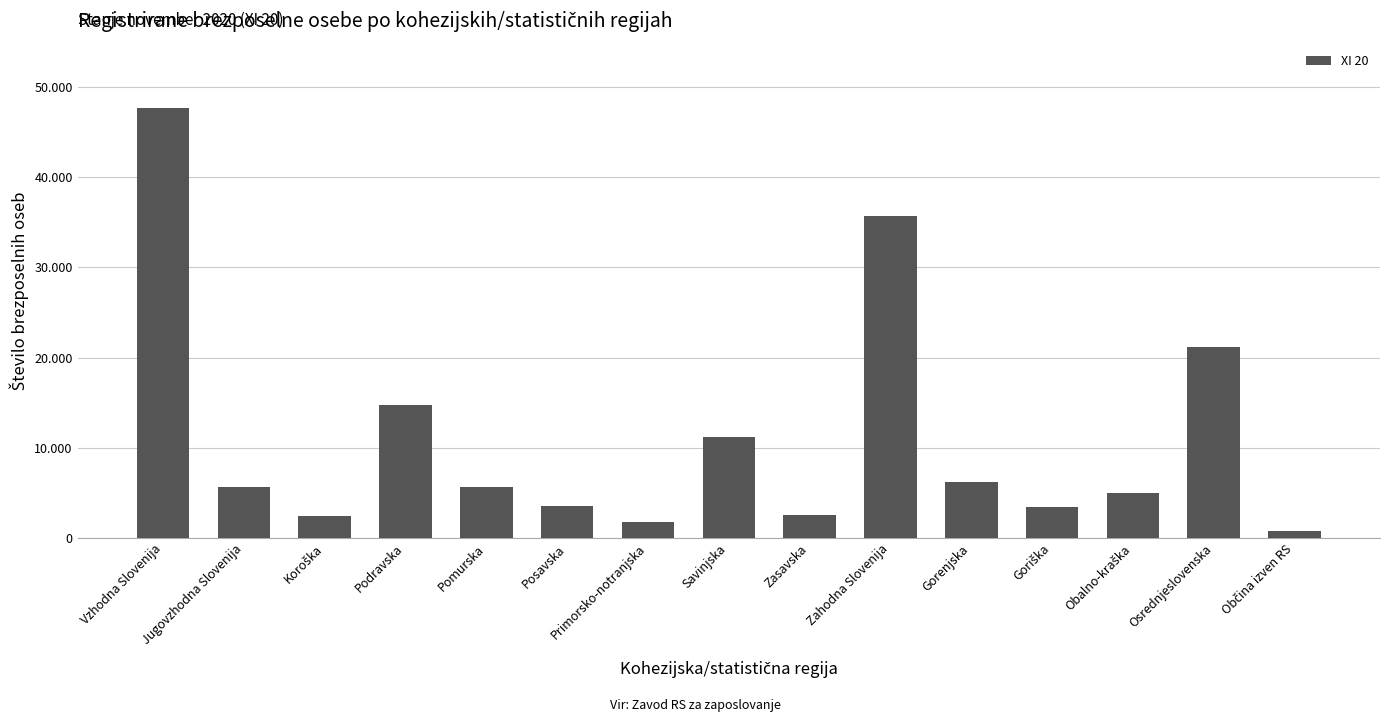

At which label is the value closest to 24195?

Osrednjeslovenska